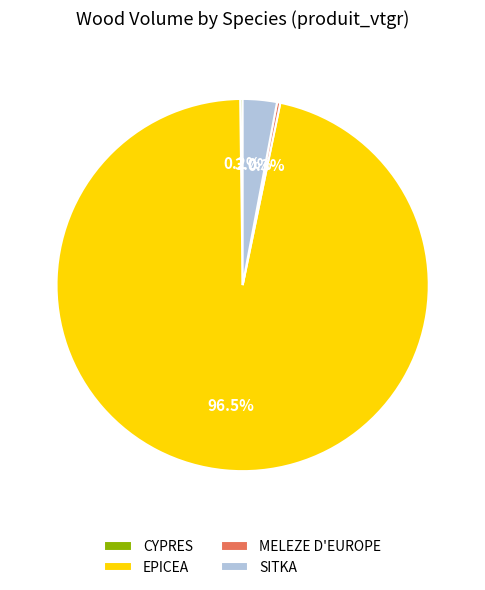

Which slice is the largest?

EPICEA